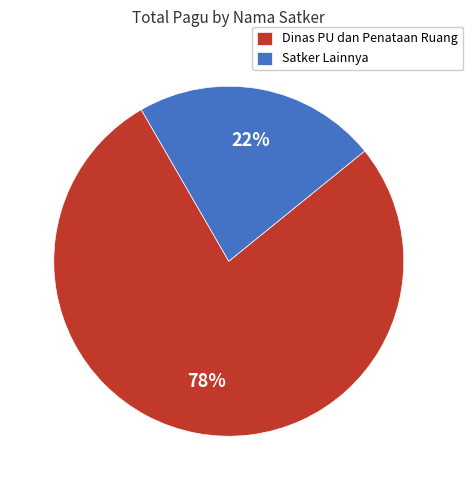

To the nearest percent, what is the combined percentage of Satker Lainnya and Dinas PU dan Penataan Ruang?

100%